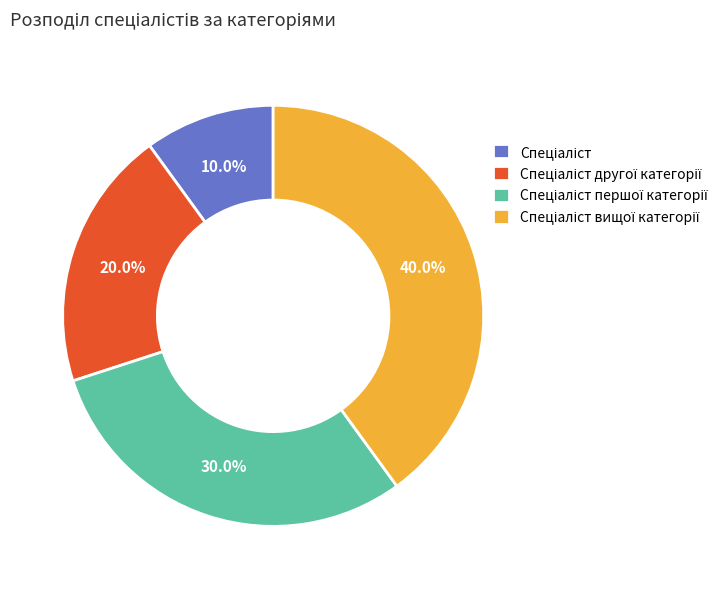

Is there a majority slice in this chart?

No